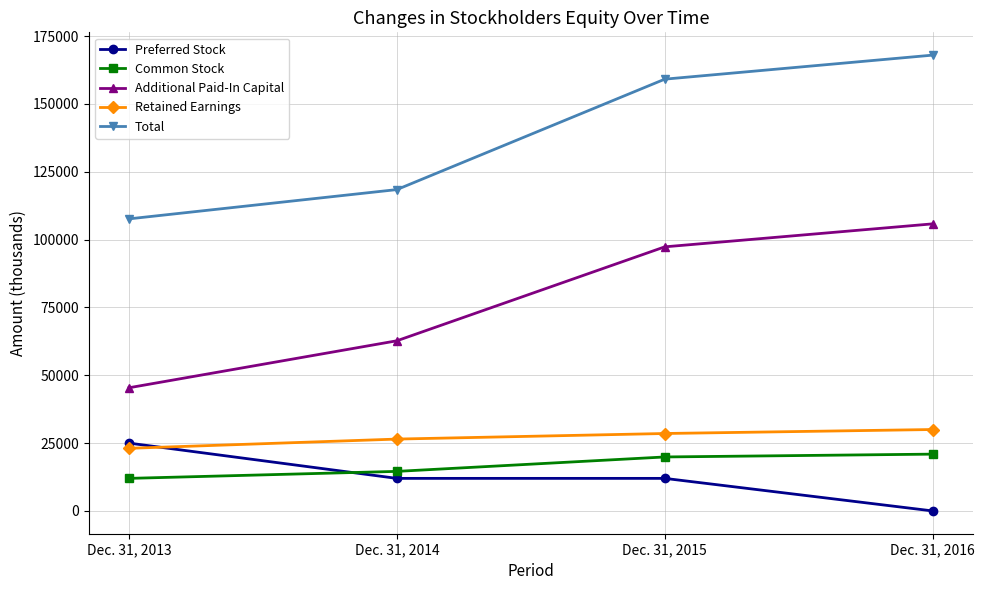

Which series changed the most between Dec. 31, 2014 and Dec. 31, 2016?

Total